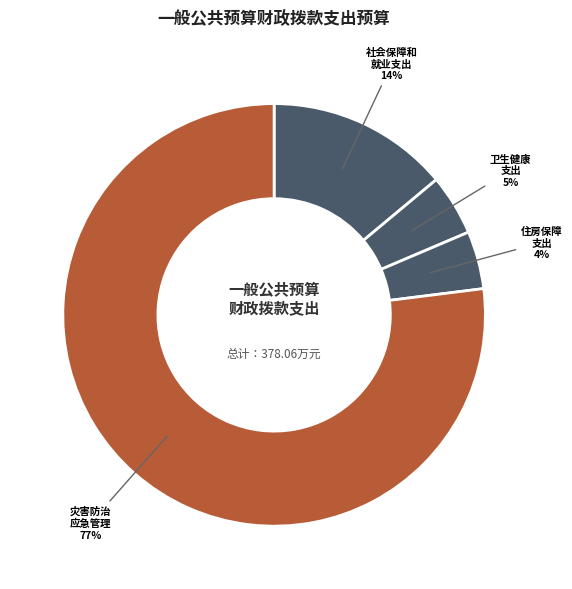

How many slices are in this pie chart?

4